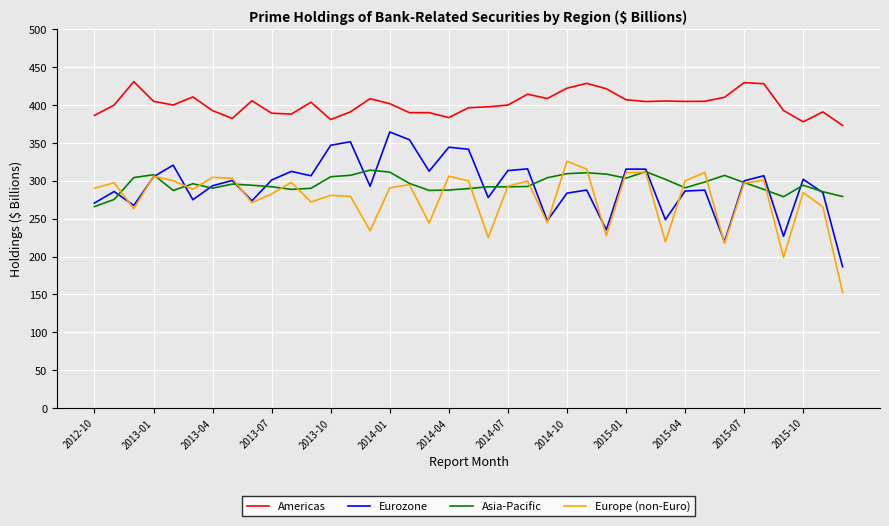

Which series has the largest total across all categories?

Americas